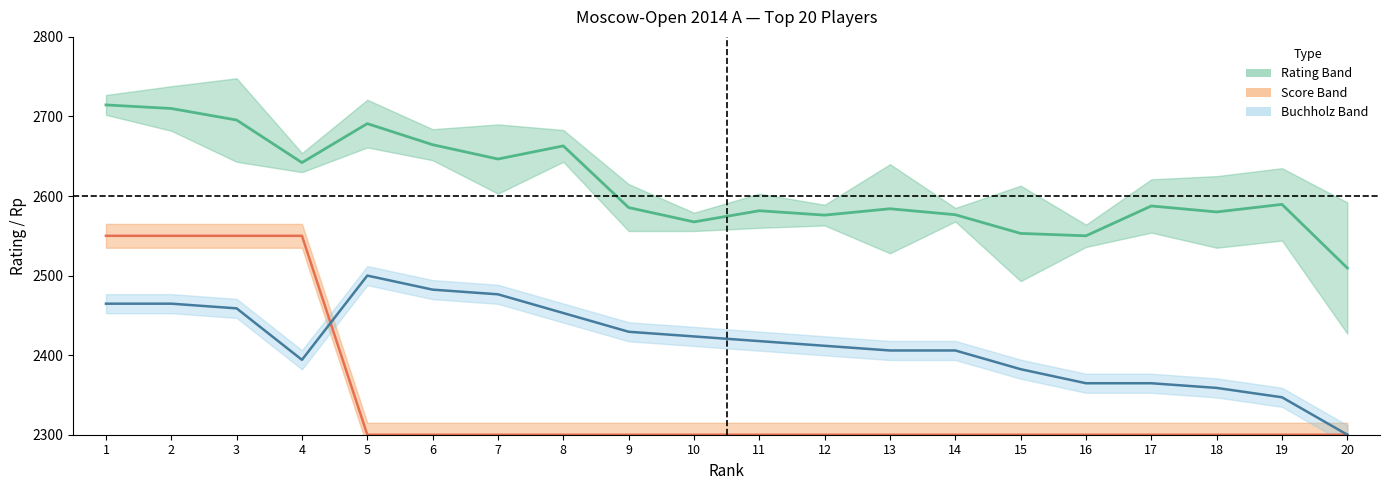

What is the difference between the second highest and minimum values in the Buchholz (scaled) series?

182.4